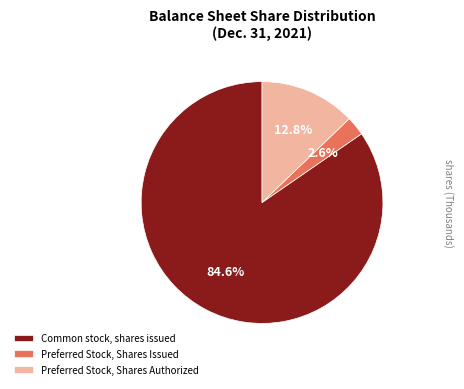

The Preferred Stock, Shares Issued slice represents 3% of the pie. True or false?

True